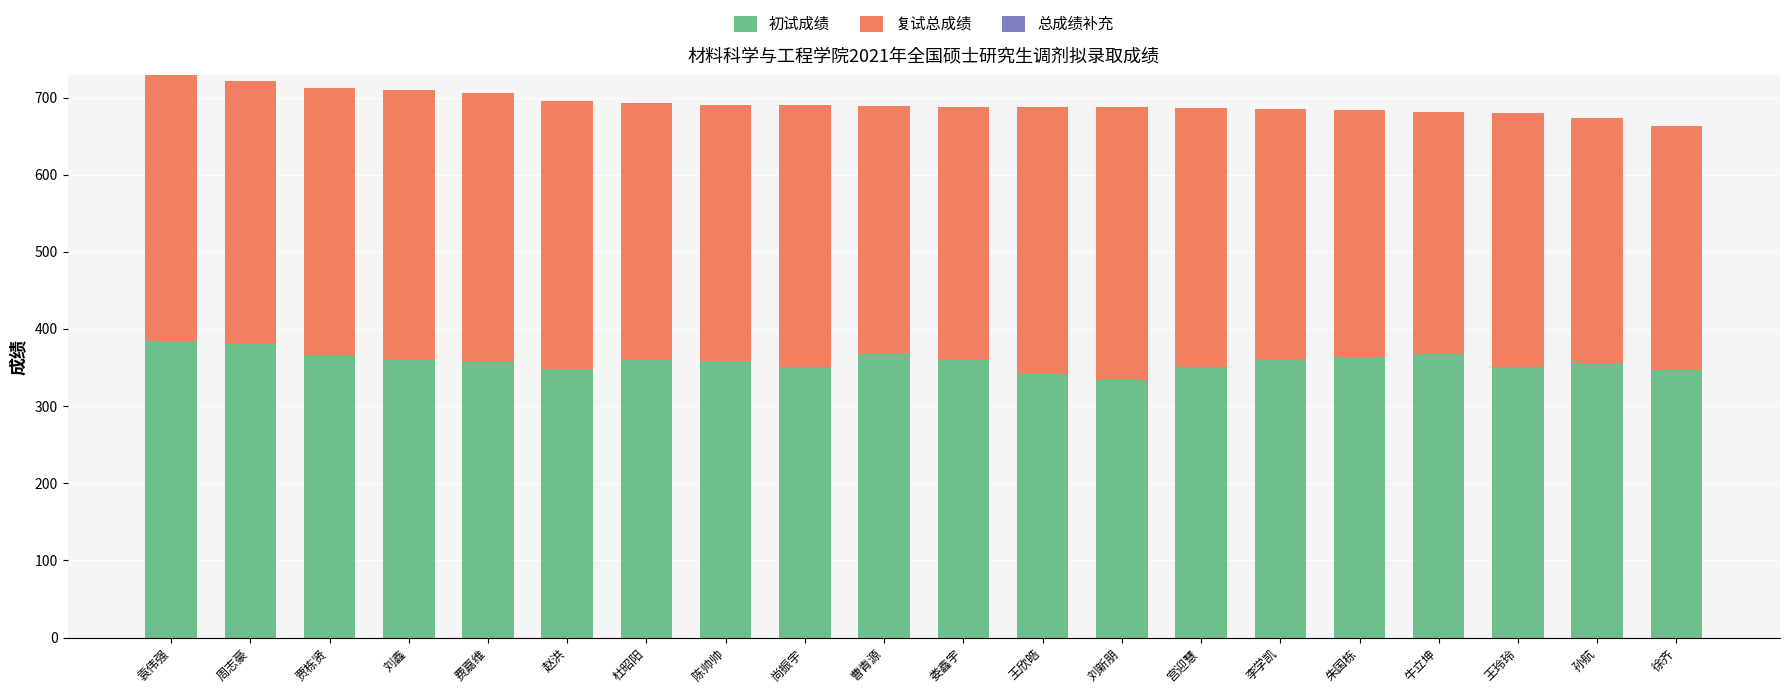

True or false: 初试成绩 has a value of 357.0 at 费嘉维.

True